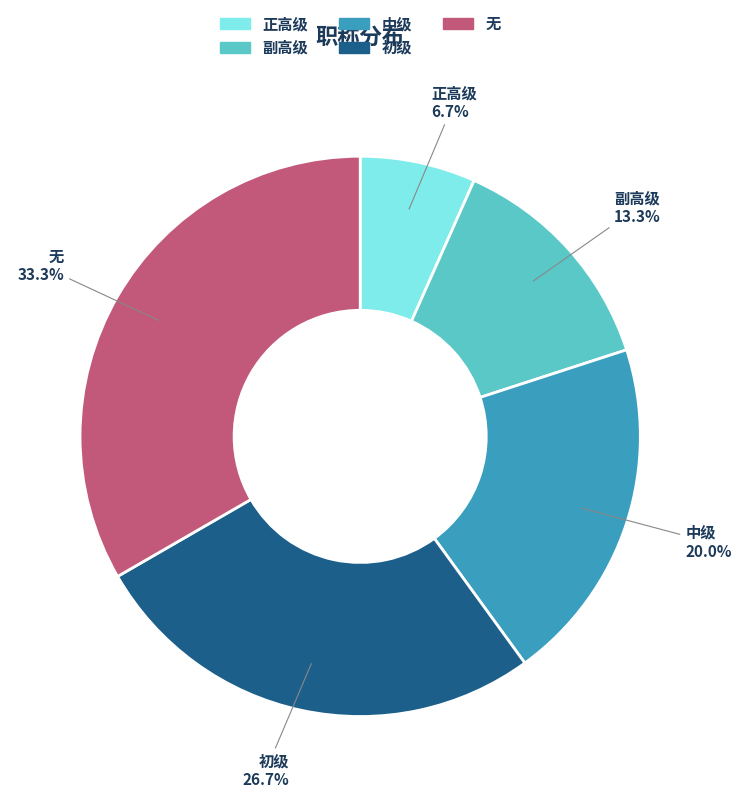

Which slice is the largest?

无